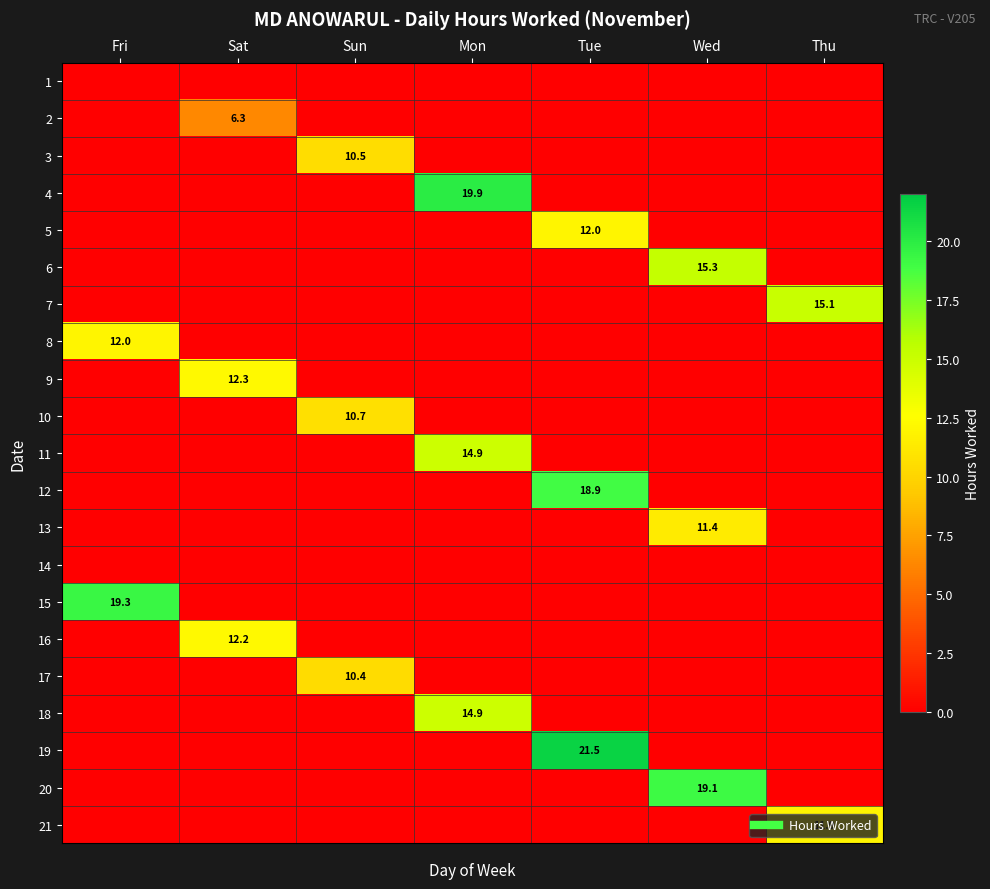

The value of 9 at Mon is -4.3. True or false?

False